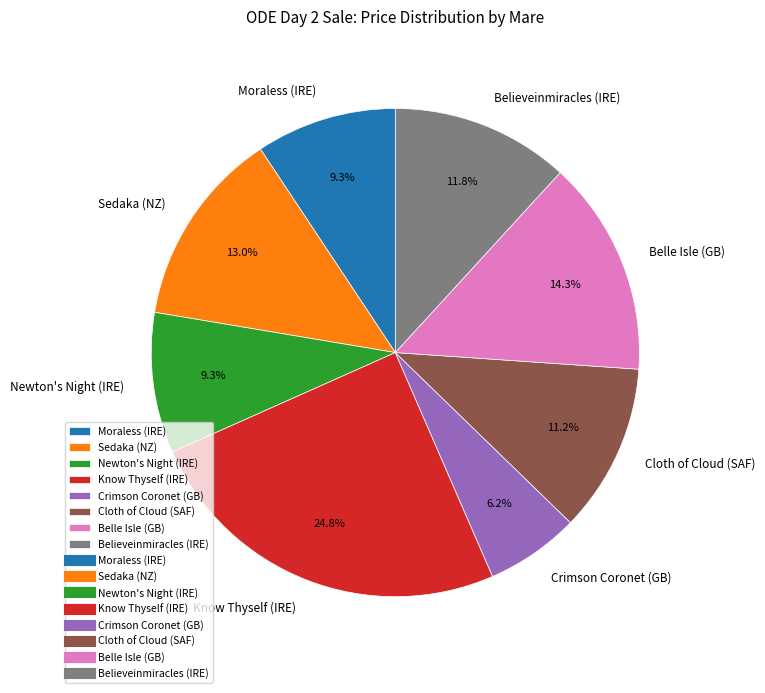

Which slice is the smallest?

Crimson Coronet (GB)